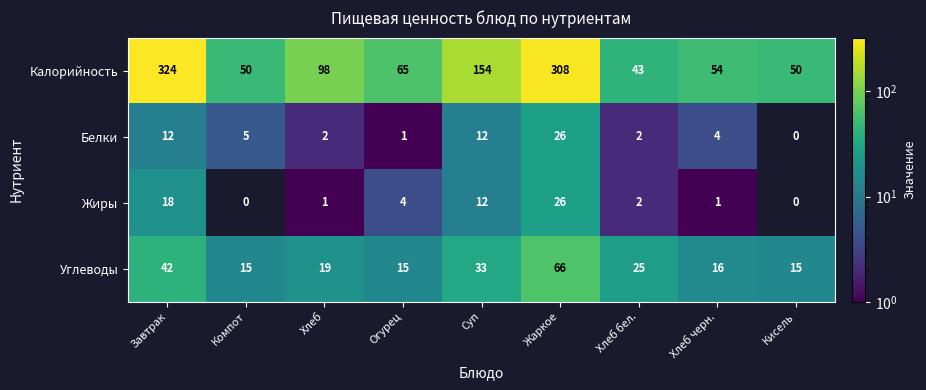

Between Завтрак and Хлеб бел., which series saw the biggest shift?

Калорийность